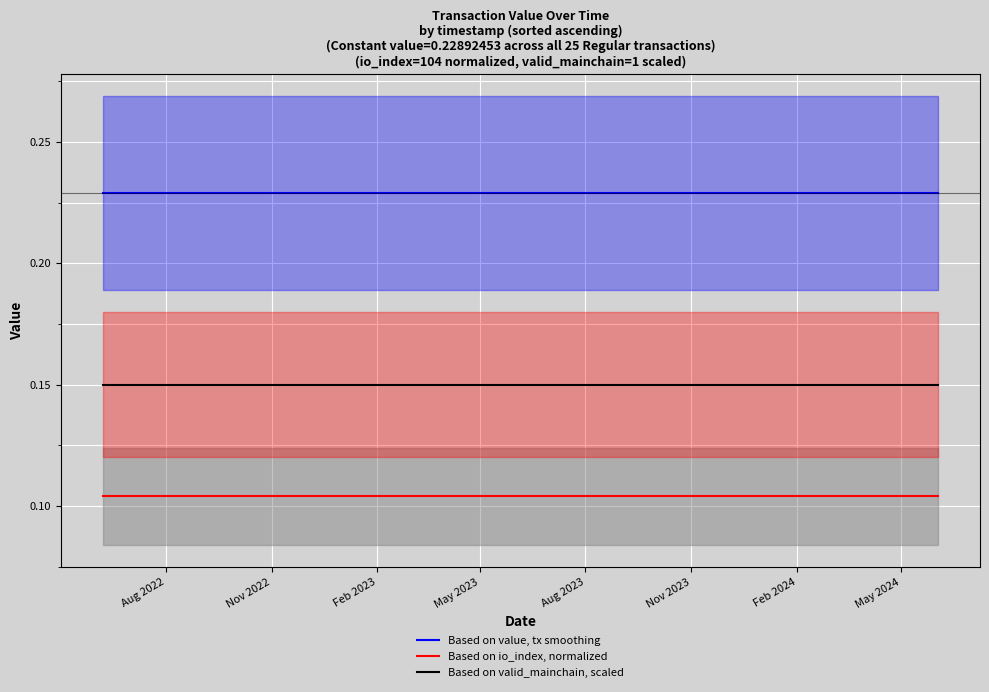

True or false: Based on value, tx smoothing and Based on valid_mainchain, scaled intersect in this chart.

False